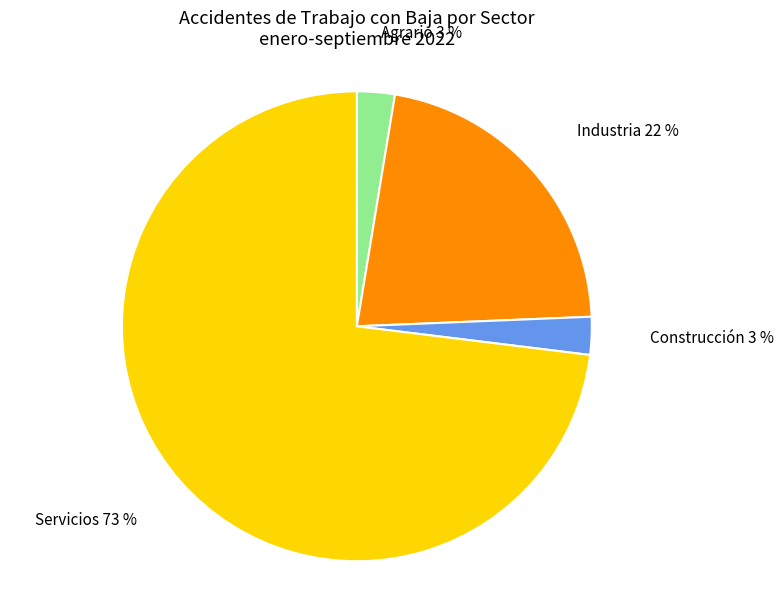

What percentage is the Industria slice, to the nearest percent?

22%